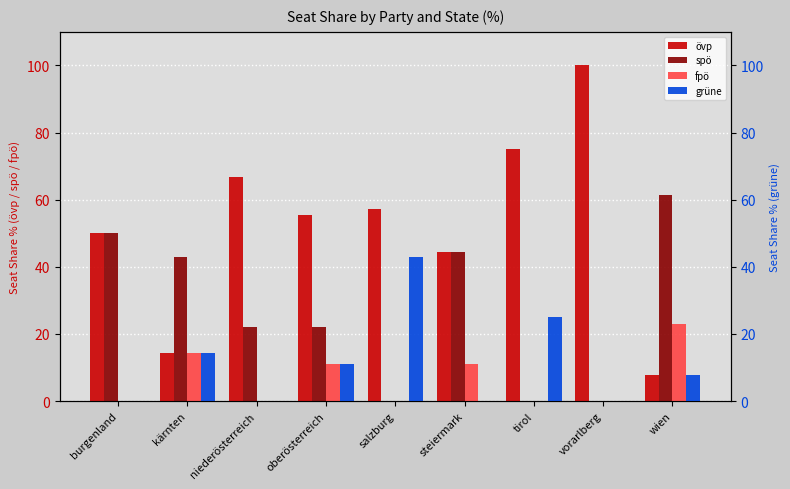

What value does the övp series have at vorarlberg?

100.0